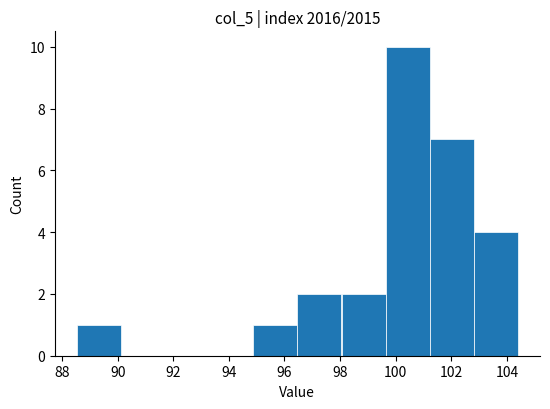

Reading left to right, list every bar in this chart as the range it spans on the x-axis followed by its height. Neither the bar edges nor the heights are printed on the chart, so give them approximately, as read against the axes.

88.6 to 90.2: 1
90.2 to 91.8: 0
91.8 to 93.2: 0
93.2 to 94.8: 0
94.8 to 96.4: 1
96.4 to 98.0: 2
98.0 to 99.6: 2
99.6 to 101.2: 10
101.2 to 102.8: 7
102.8 to 104.4: 4